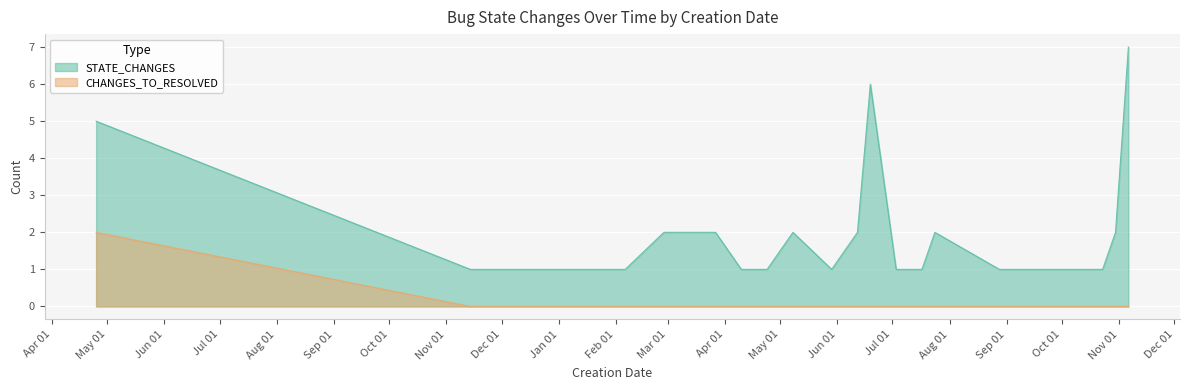

Which category has the lowest value in the STATE_CHANGES series?

2022-11-18